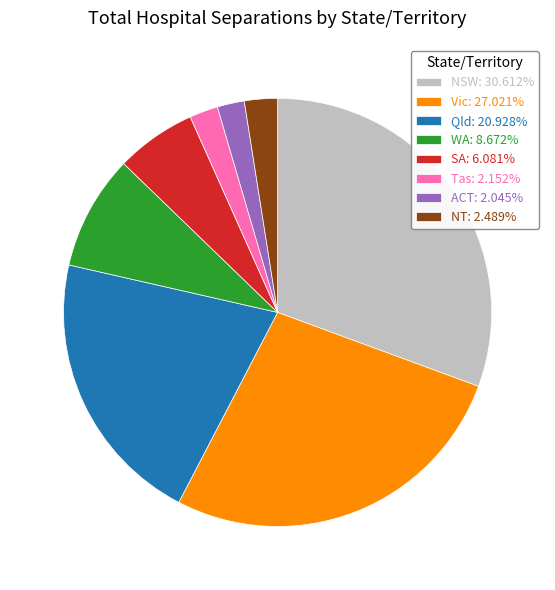

Is the sum of ACT: 2.045% and NSW: 30.612% greater than half?

No